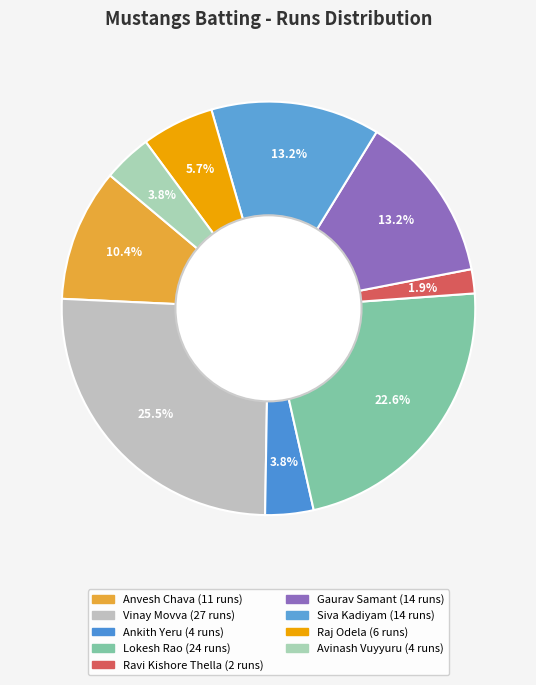

How many segments does this pie chart have?

9